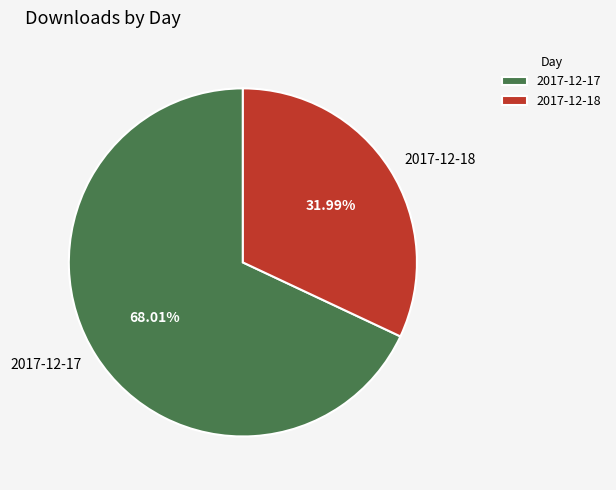

Which category has the smallest portion of the pie?

2017-12-18